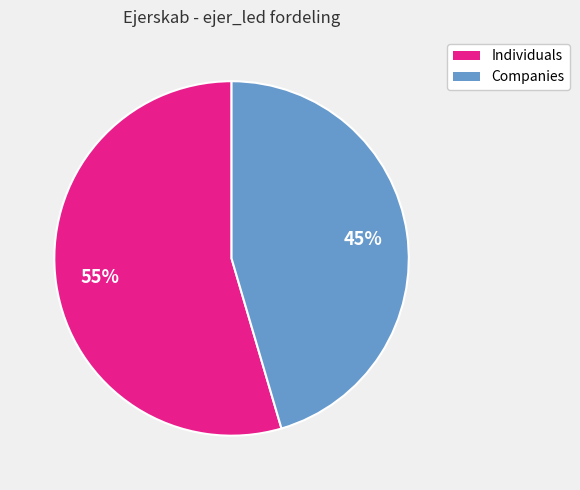

Count the number of slices in the pie.

2